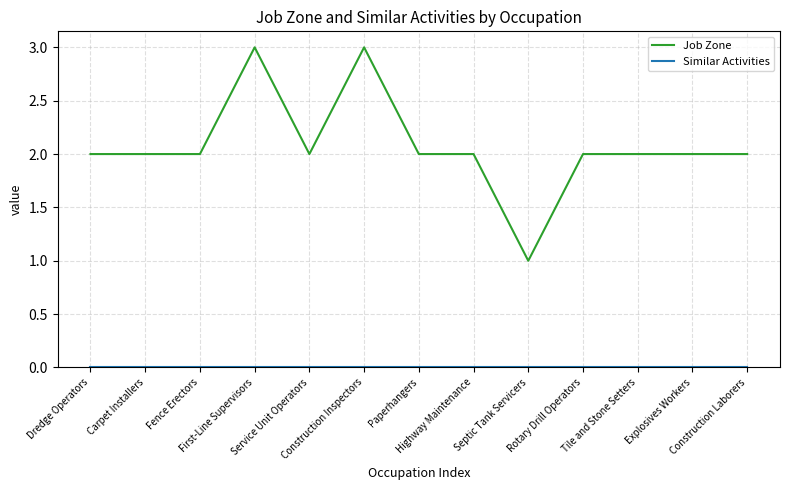

Which series has the largest total across all categories?

Job Zone